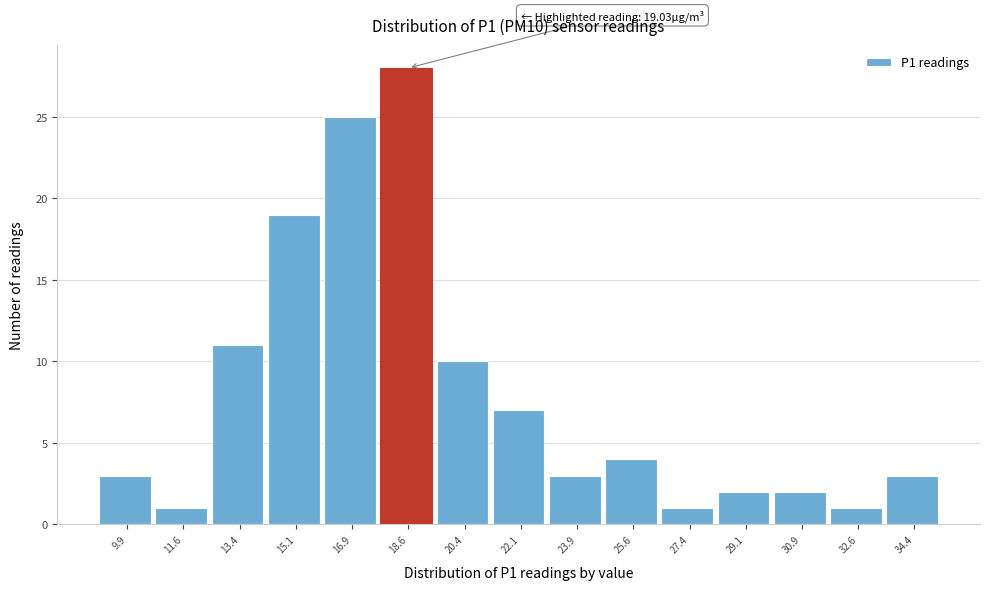

Reading left to right, what are all the values shown in this chart?

9.9=3	11.6=1	13.4=11	15.1=19	16.9=25	18.6=28	20.4=10	22.1=7	23.9=3	25.6=4	27.4=1	29.1=2	30.9=2	32.6=1	34.4=3